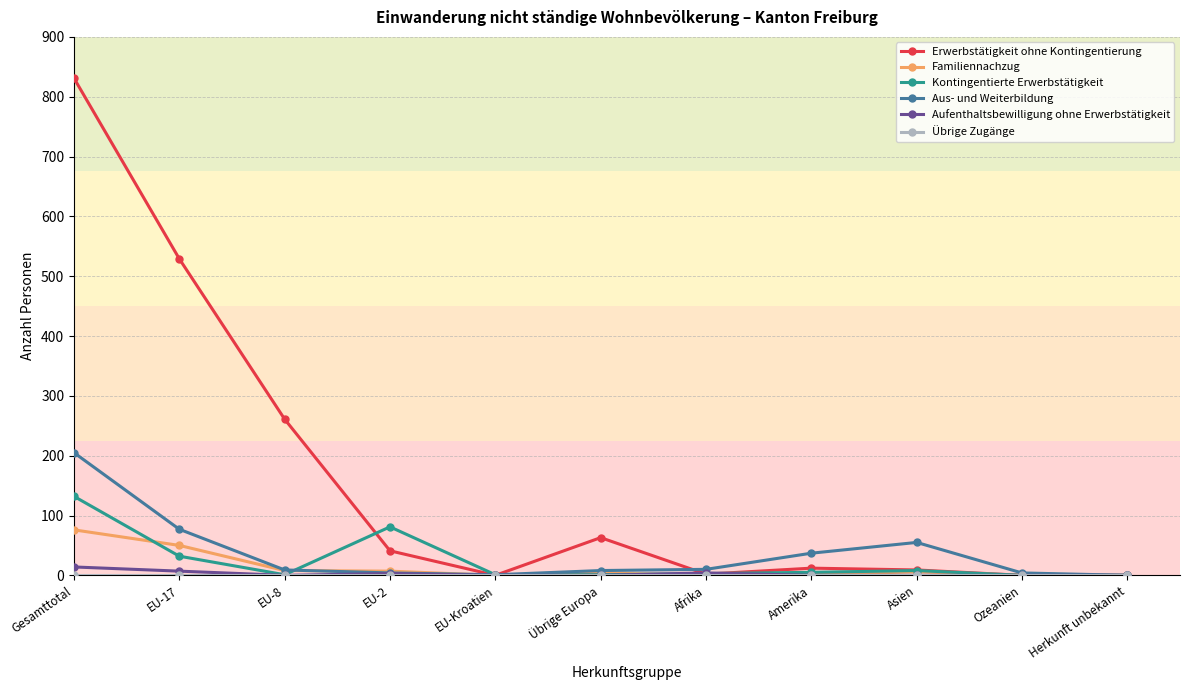

True or false: Erwerbstätigkeit ohne Kontingentierung has a value of 529 at EU-17.

True